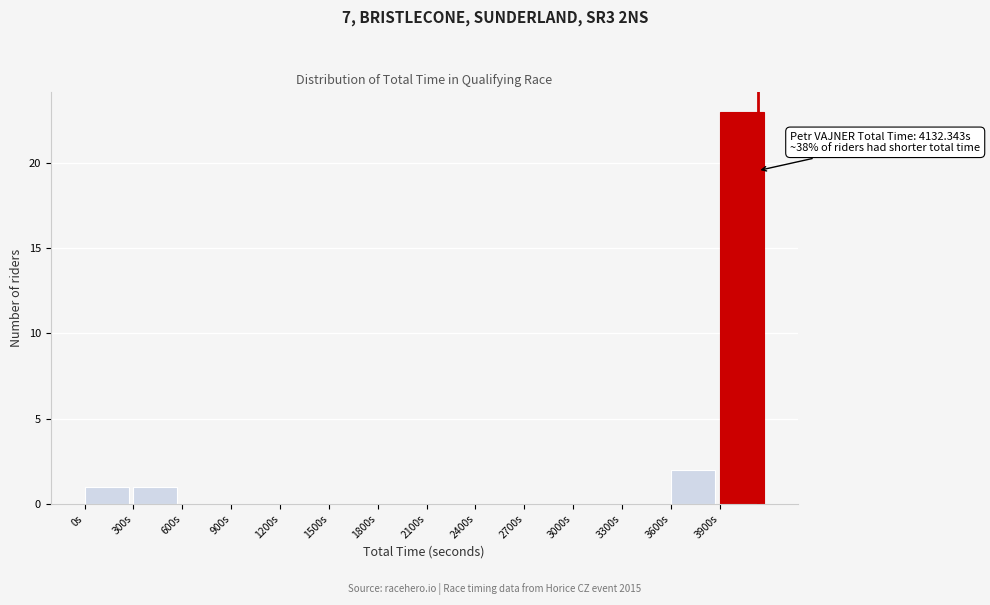

Over which range of the x-axis is the bar tallest?

3900 to 4200